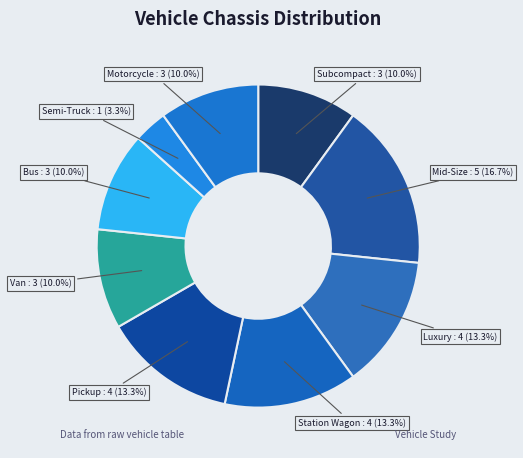

How many slices are in this pie chart?

9